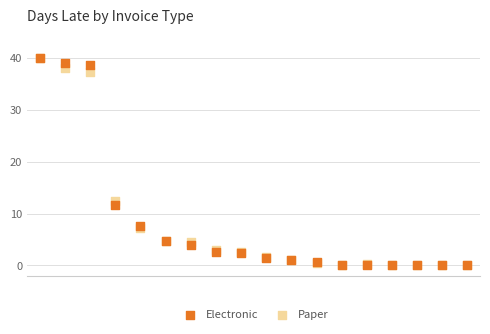

In the Electronic series, what Y value is closest to 20?

11.6